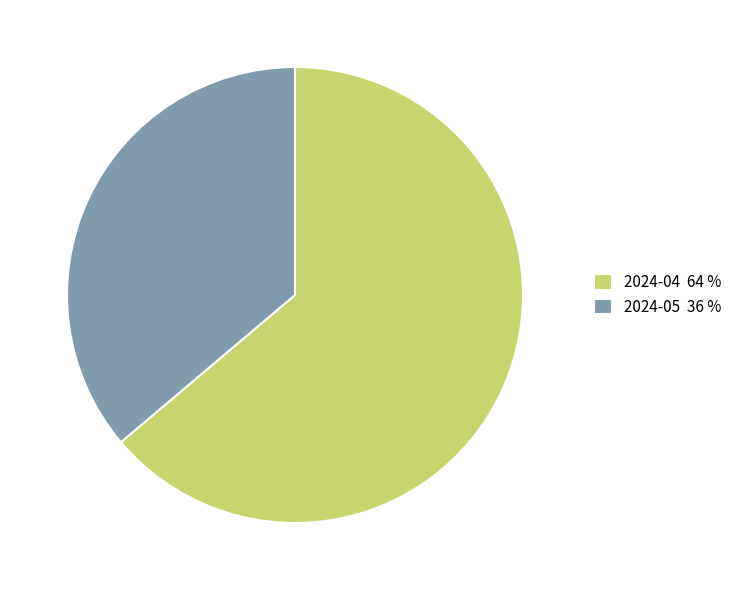

Which slice represents more than half of the pie?

2024-04